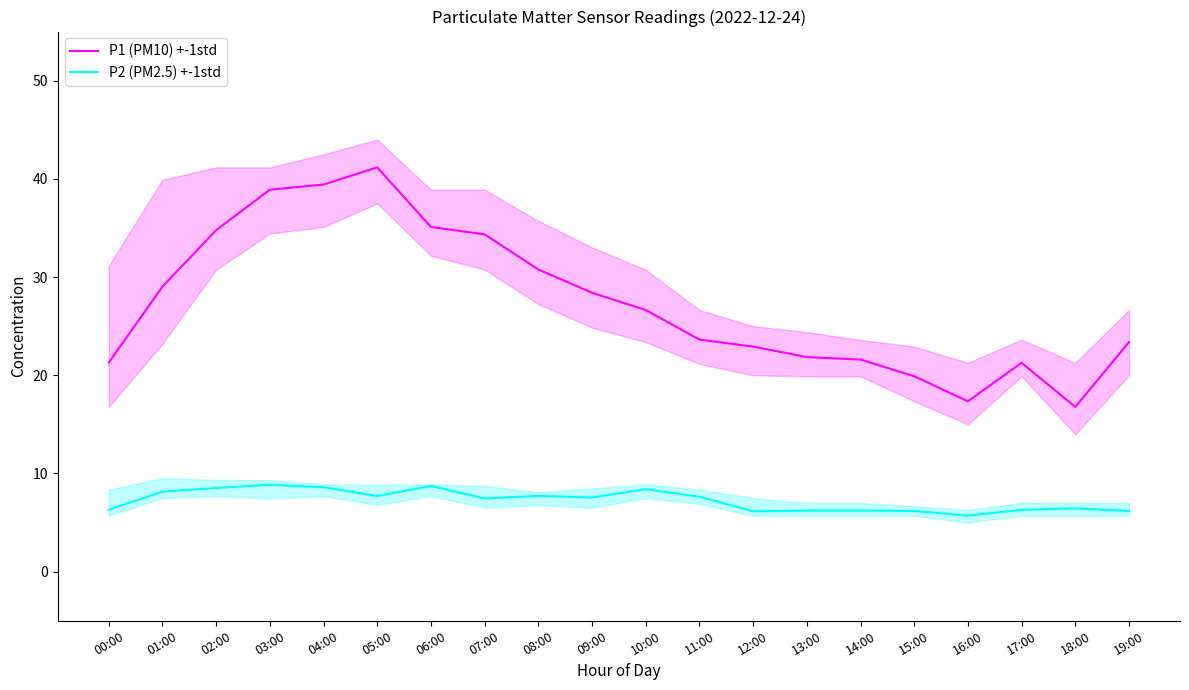

How many lines are shown in the chart?

2